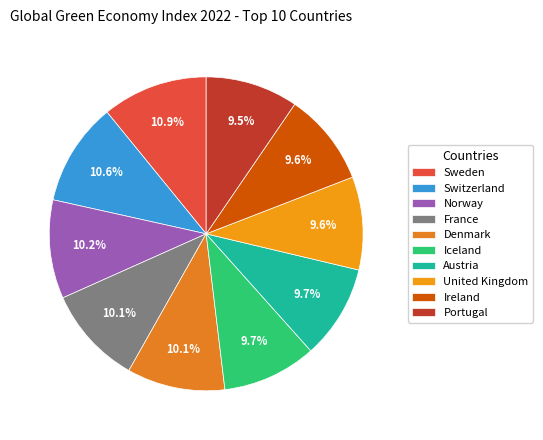

True or false: United Kingdom accounts for 10% of the total.

True